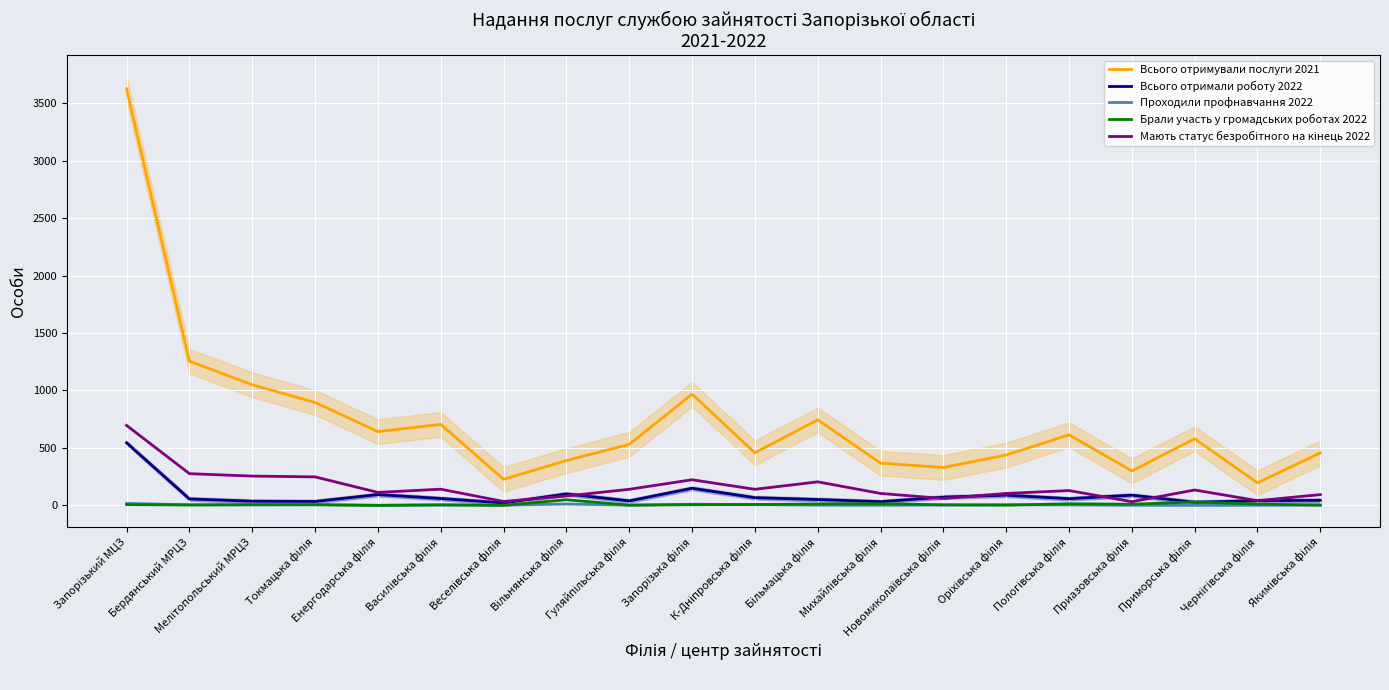

Rank the categories by Брали участь у громадських роботах 2022 value from lowest to highest.

Енергодарська філія, Веселівська філія, Гуляйпільська філія, Оріхівська філія, Бердянський МРЦЗ, Якимівська філія, Токмацька філія, Василівська філія, Новомиколаївська філія, Мелітопольський МРЦЗ, Запорізька філія, Запорізький МЦЗ, К-Дніпровська філія, Приазовська філія, Чернігівська філія, Більмацька філія, Михайлівська філія, Пологівська філія, Приморська філія, Вільнянська філія